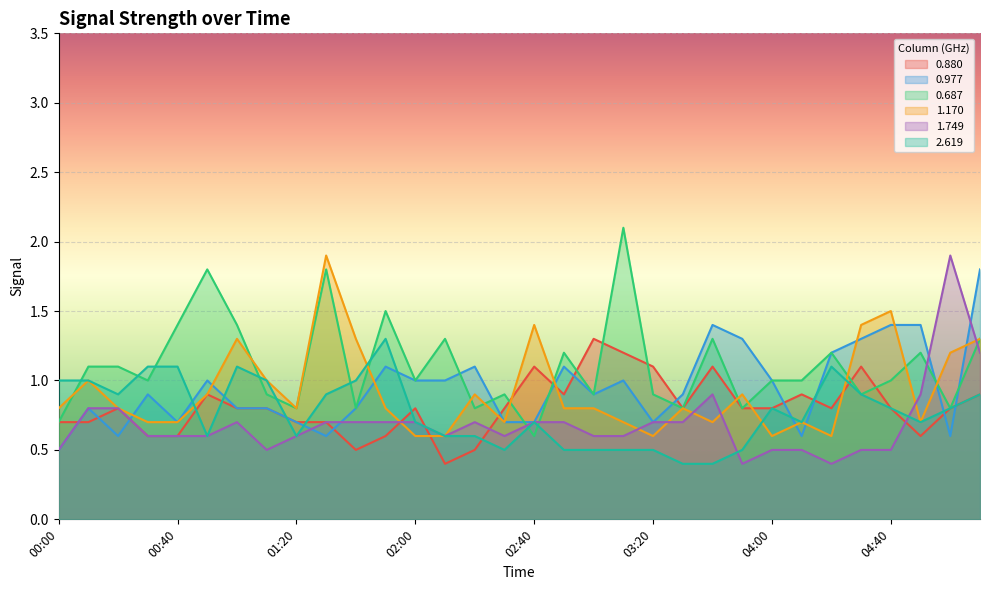

What position from the left is 02:30?

16